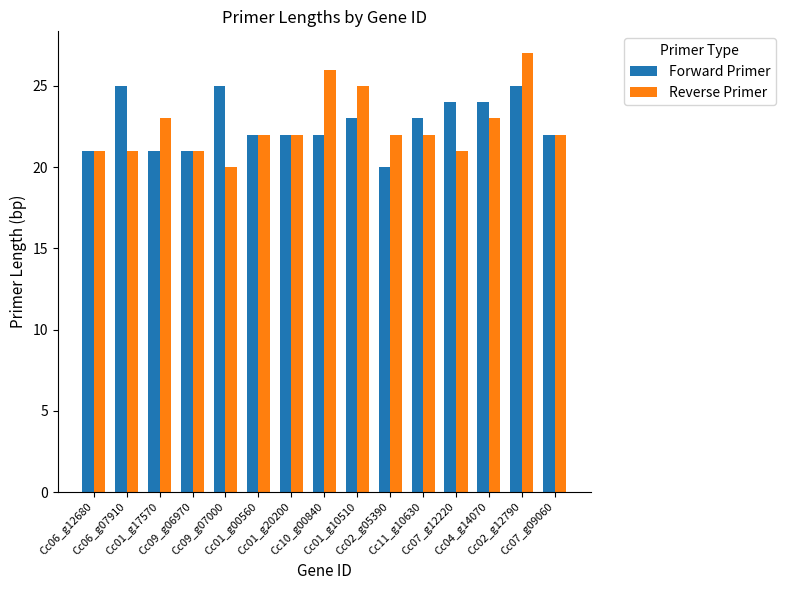

What is the minimum value shown in the chart?

20